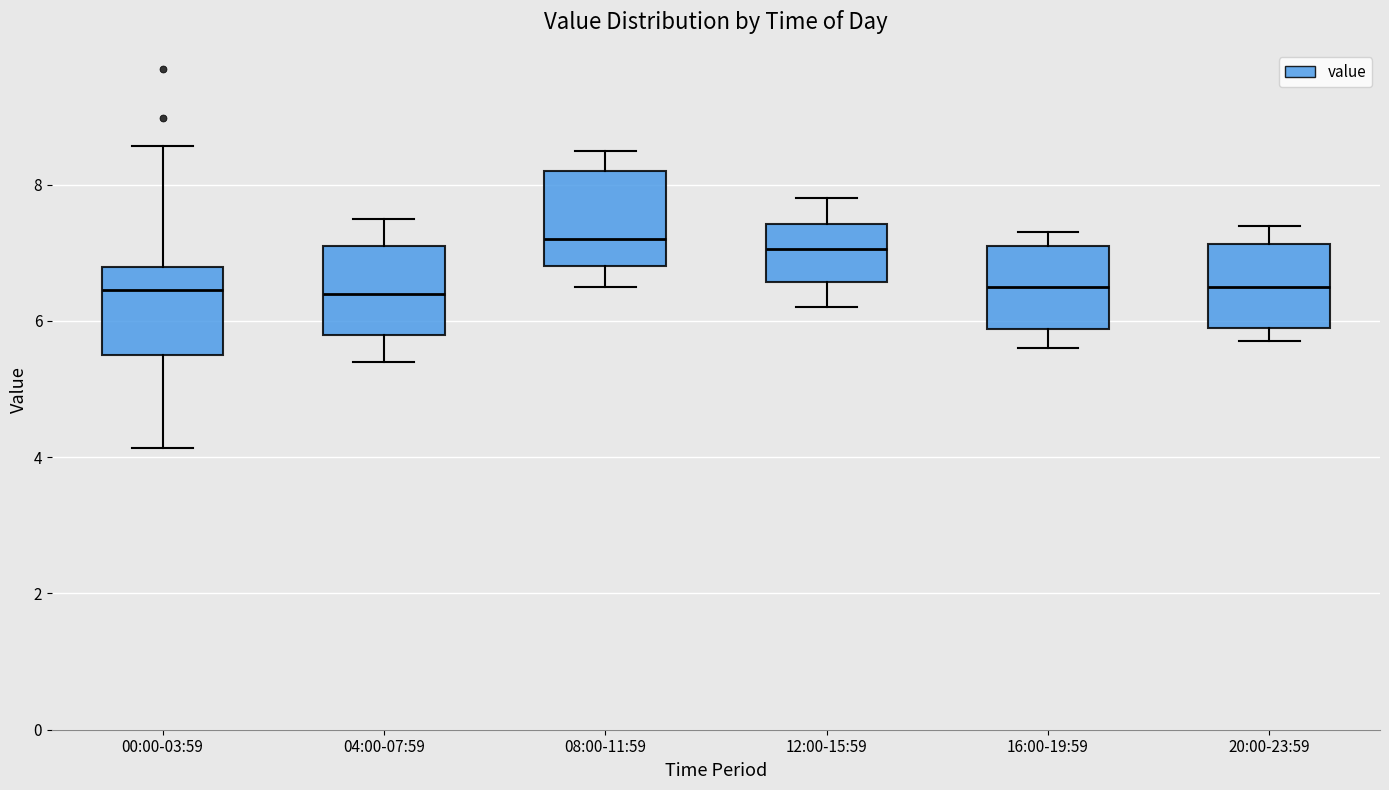

Reading left to right, read every box against the y-axis: the position of its median line, the range the box covers, and the ends of its whiskers. The values are not printed on the chart, so give them approximately, as read against the axis.

00:00-03:59: median 6.4, box 5.4 to 6.8, whiskers 4.2 to 8.6
04:00-07:59: median 6.4, box 5.8 to 7.2, whiskers 5.4 to 7.6
08:00-11:59: median 7.2, box 6.8 to 8.2, whiskers 6.6 to 8.6
12:00-15:59: median 7.0, box 6.6 to 7.4, whiskers 6.2 to 7.8
16:00-19:59: median 6.6, box 5.8 to 7.2, whiskers 5.6 to 7.4
20:00-23:59: median 6.6, box 6.0 to 7.2, whiskers 5.8 to 7.4